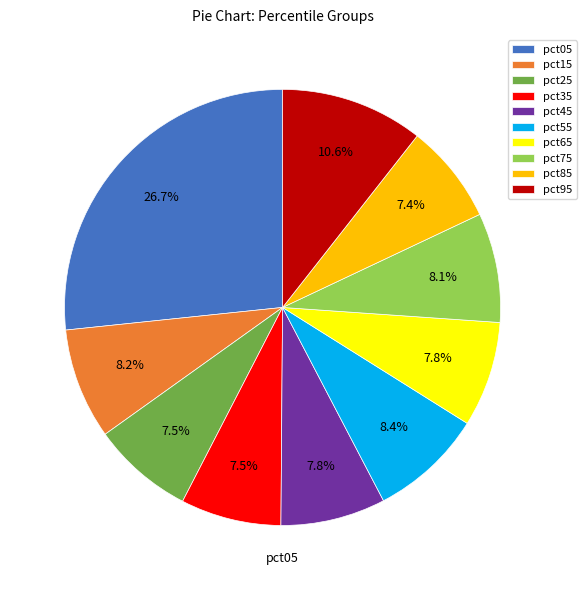

Is there any slice that represents more than half of the pie?

No